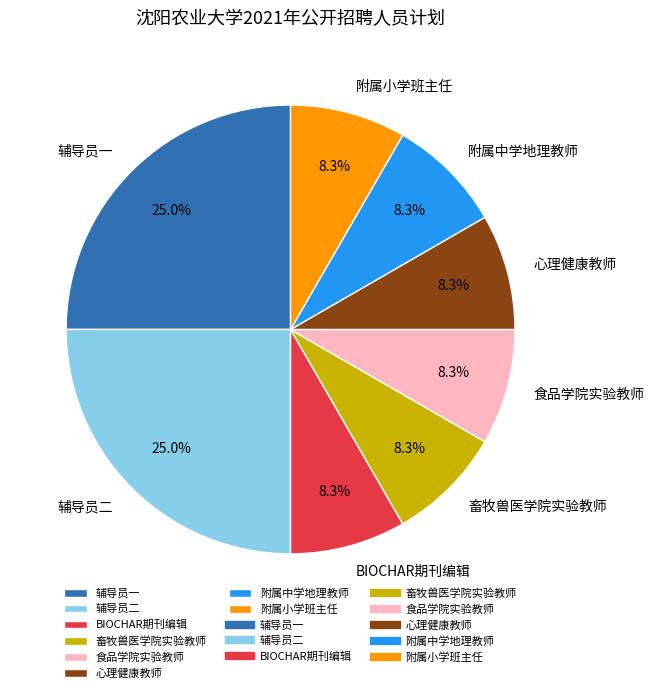

Is it true that 辅导员一 is 25% of the pie?

True